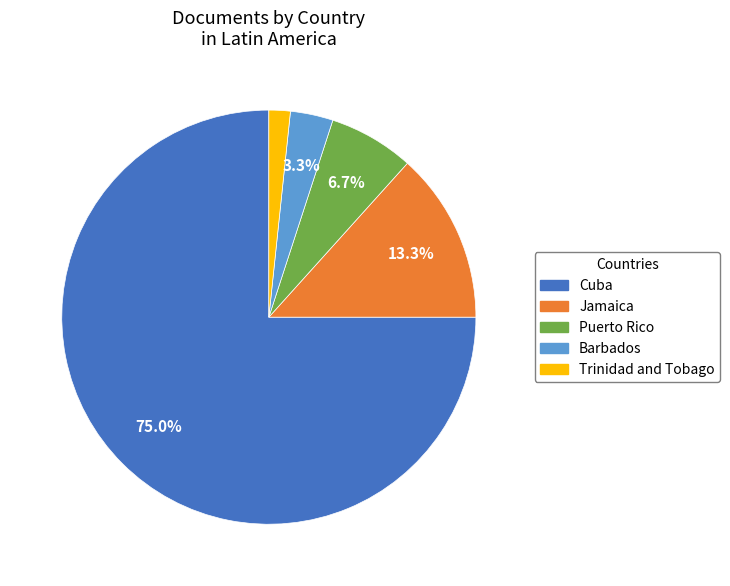

Combined, do Barbados and Jamaica account for over 50%?

No